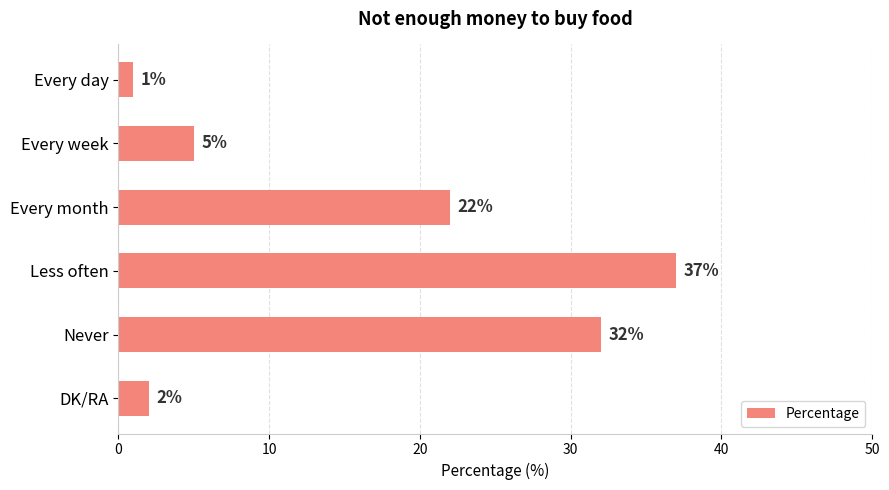

What is the difference between the second highest and minimum values?

31